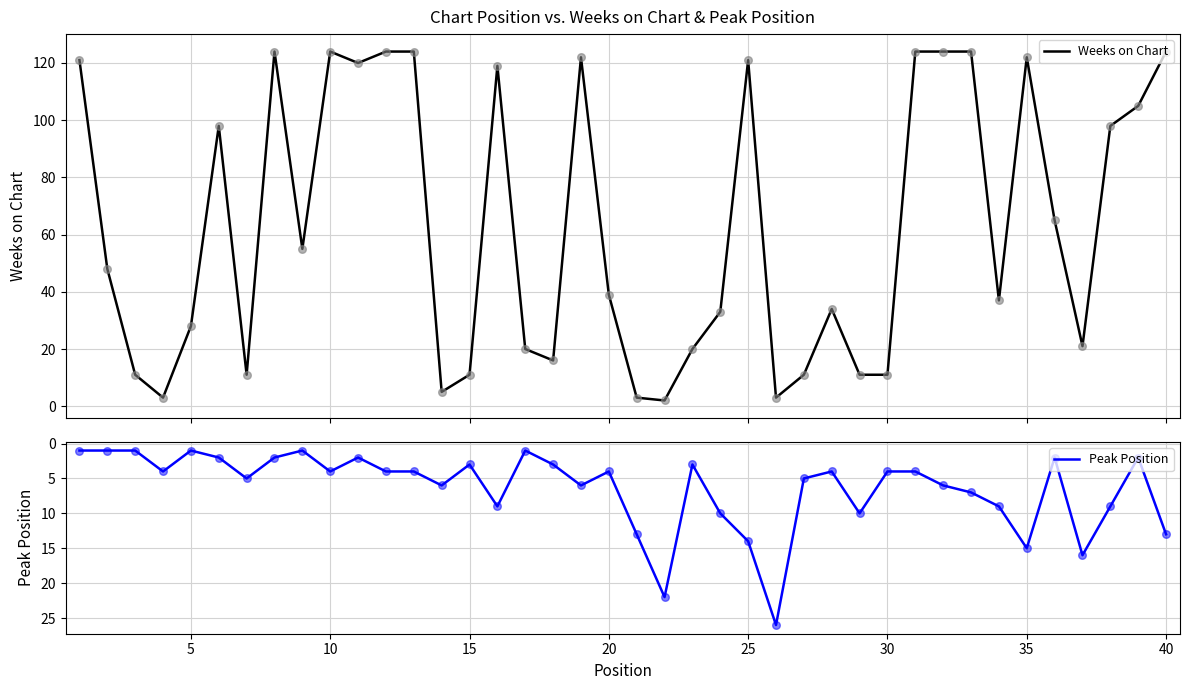

Which series contains the lowest Y value?

Peak Position